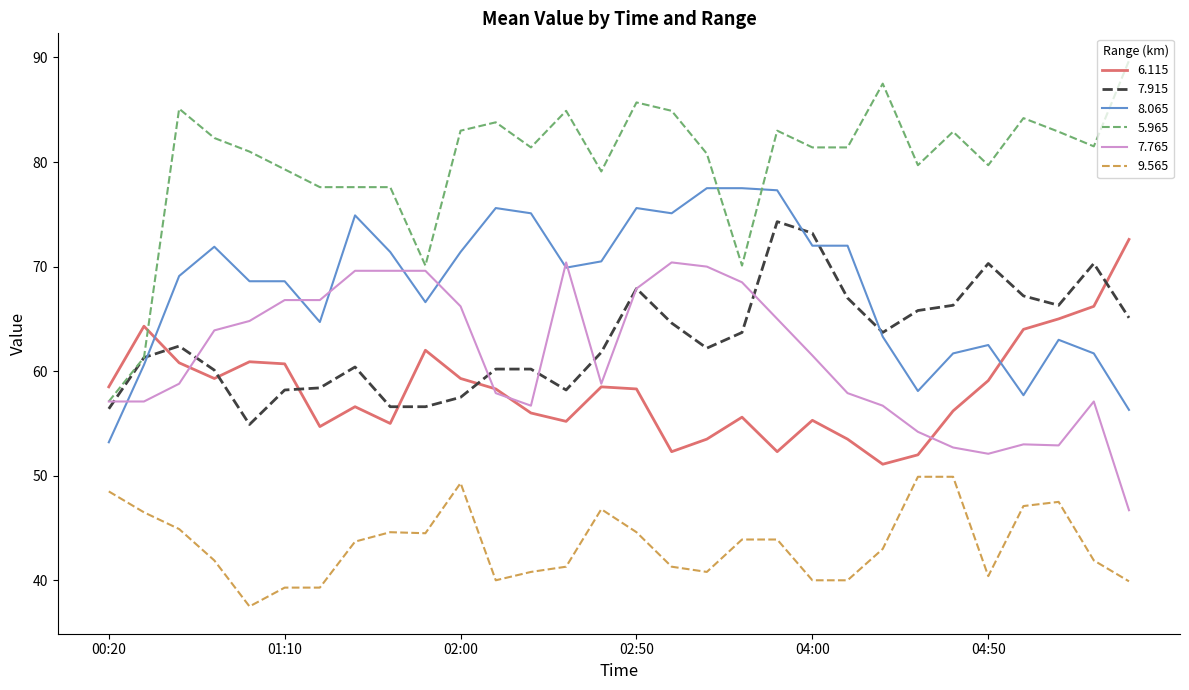

Which series has the largest total across all categories?

5.965